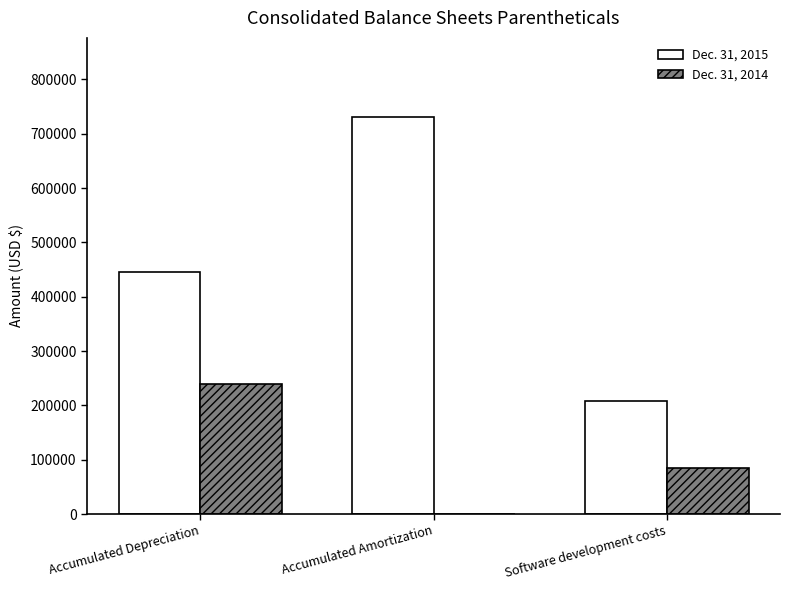

Which series has the largest total across all categories?

Dec. 31, 2015